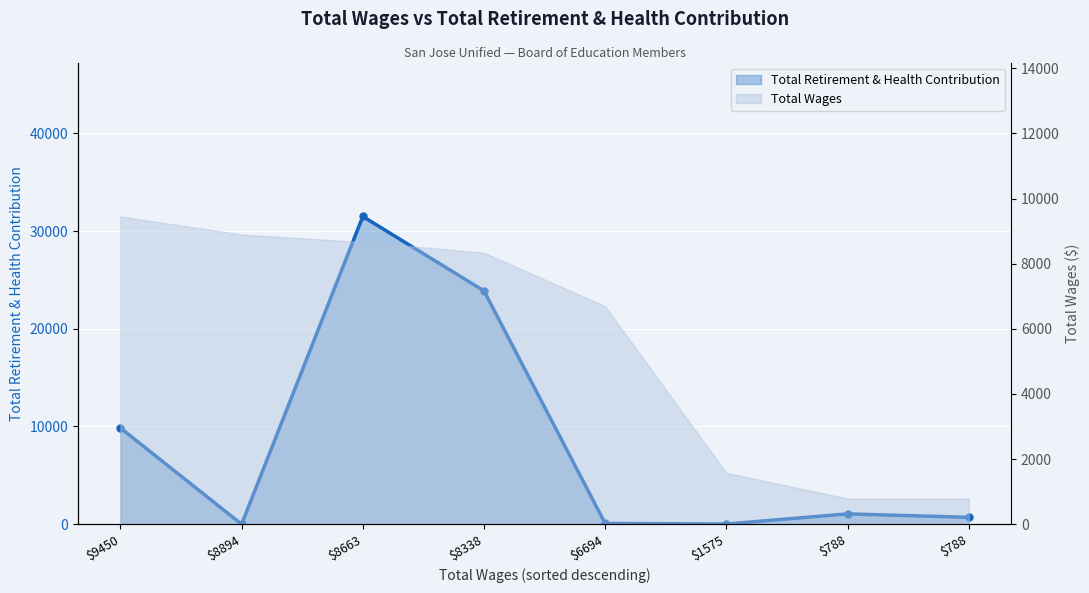

Reading left to right, transcribe all the data shown in this chart.

9845	0	31491	23875	82	20	1056	707